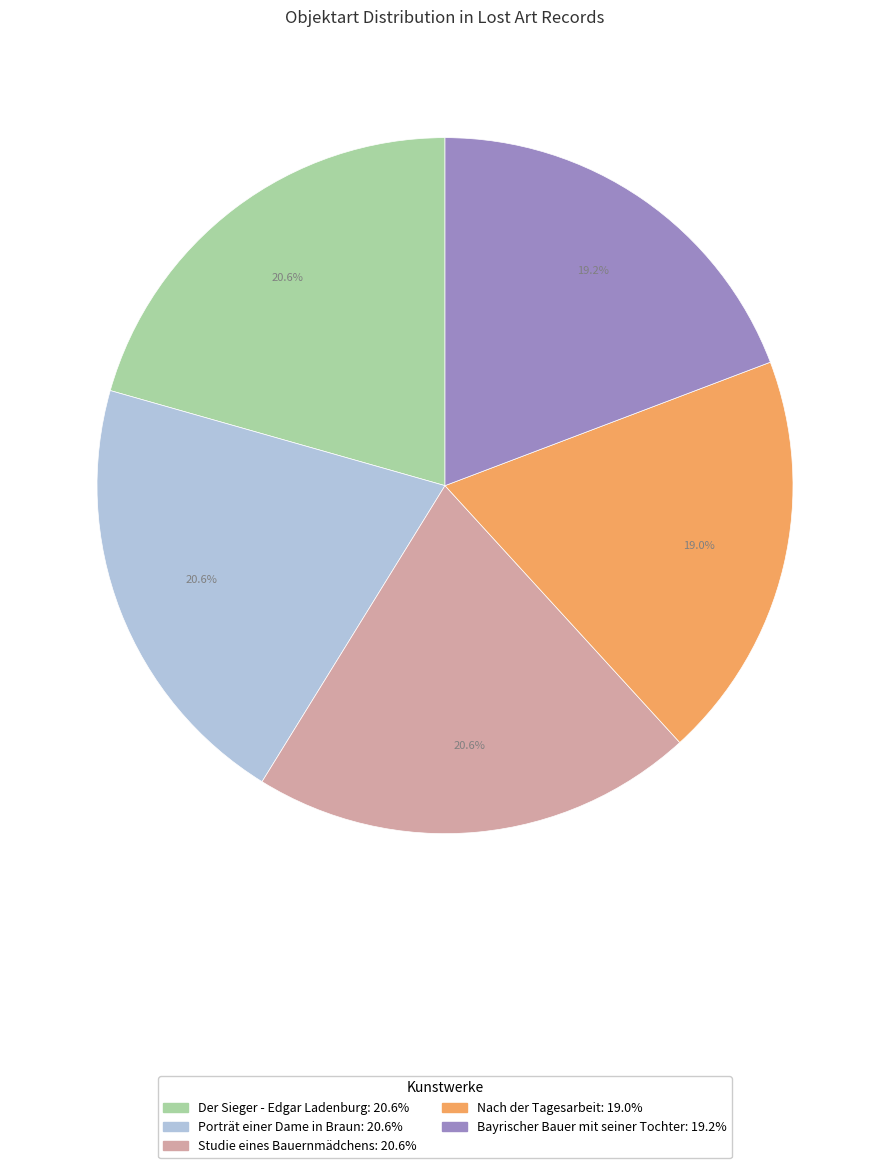

Combined, what portion of the pie is Der Sieger - Edgar Ladenburg and Nach der Tagesarbeit?

39.6%